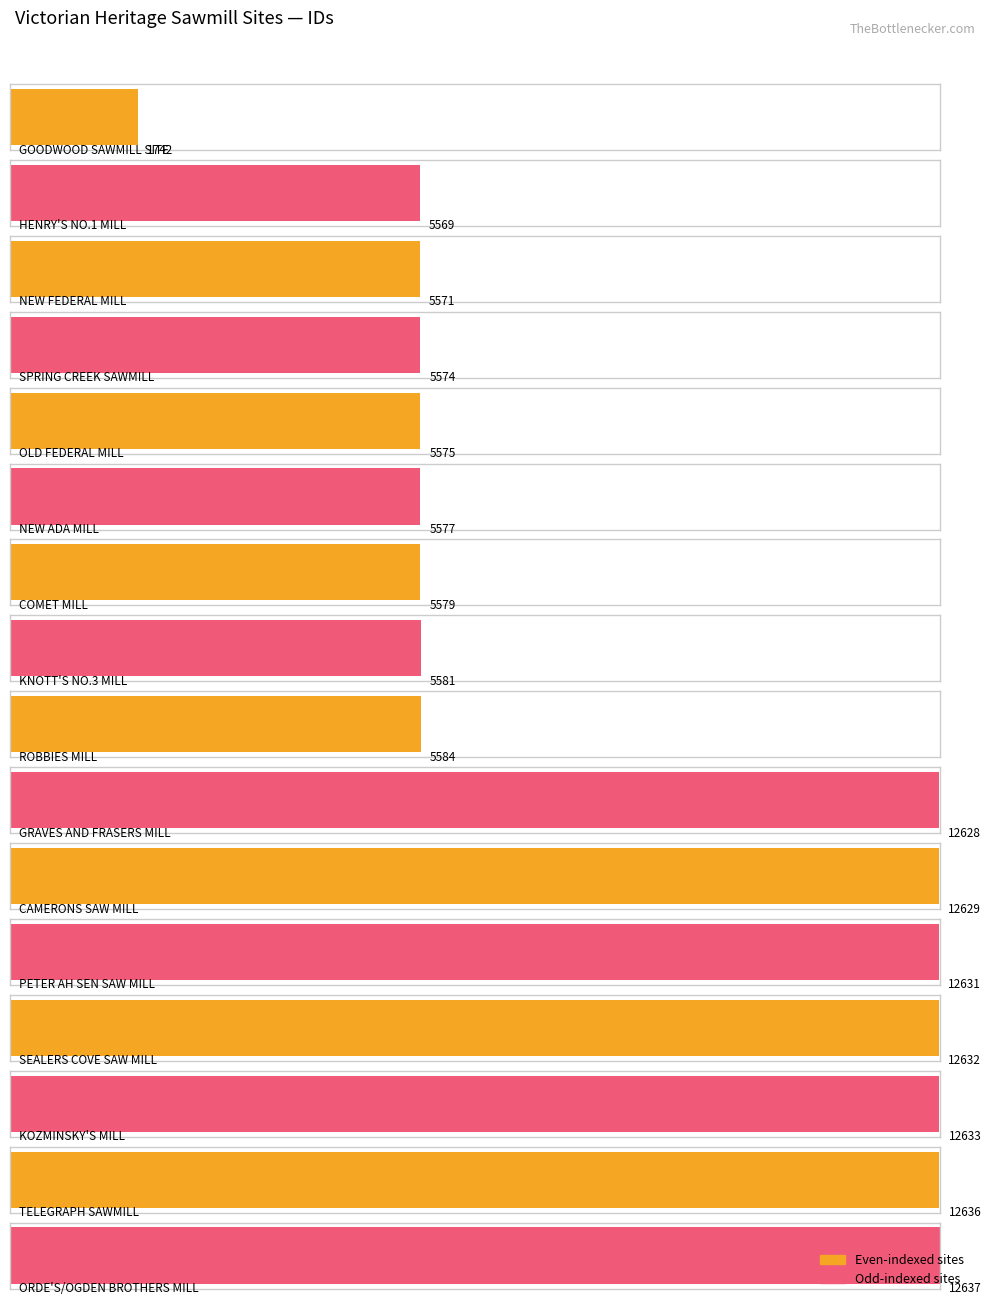

What value does the data have at ORDE'S/OGDEN BROTHERS MILL, to the nearest 50?

12650